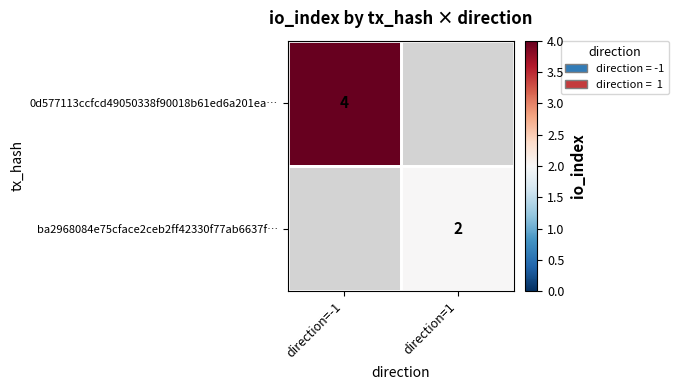

Count the number of categories in the chart.

2